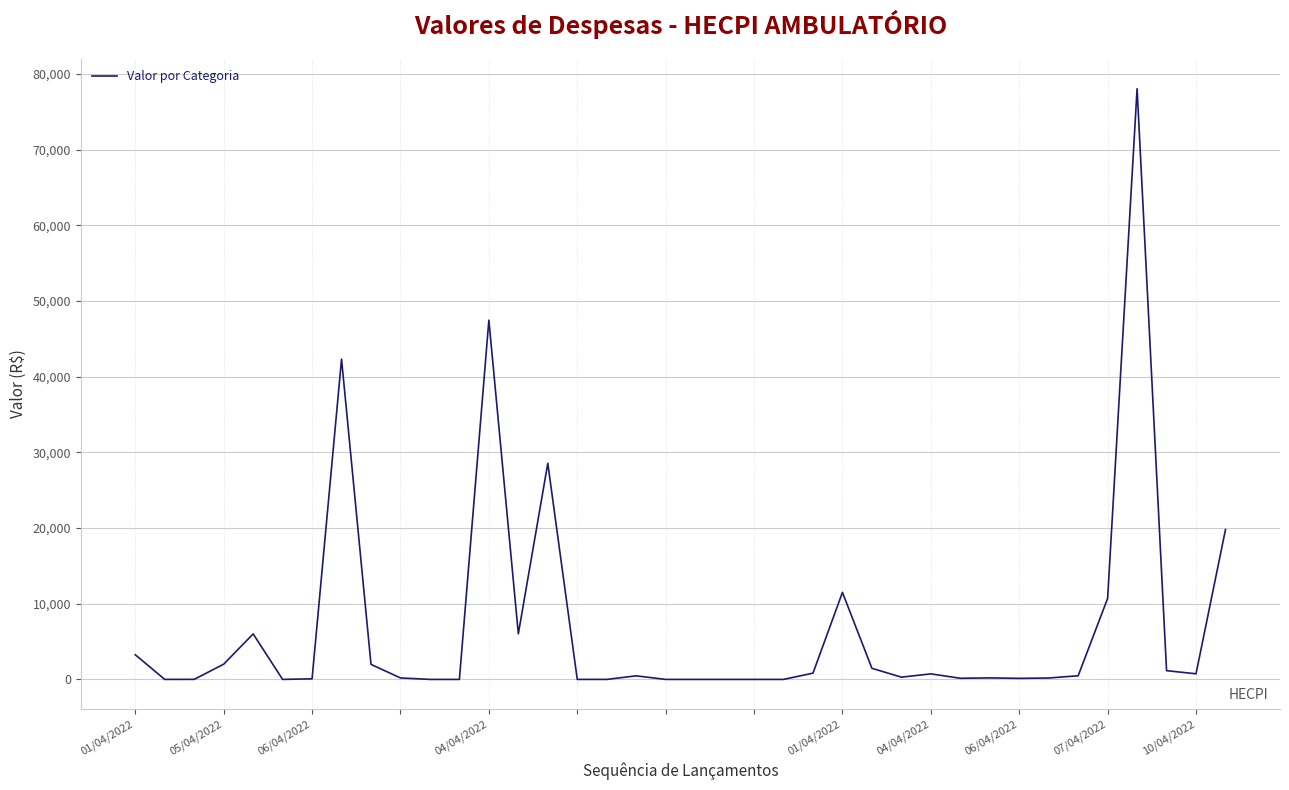

Does the chart have visible grid lines?

Yes